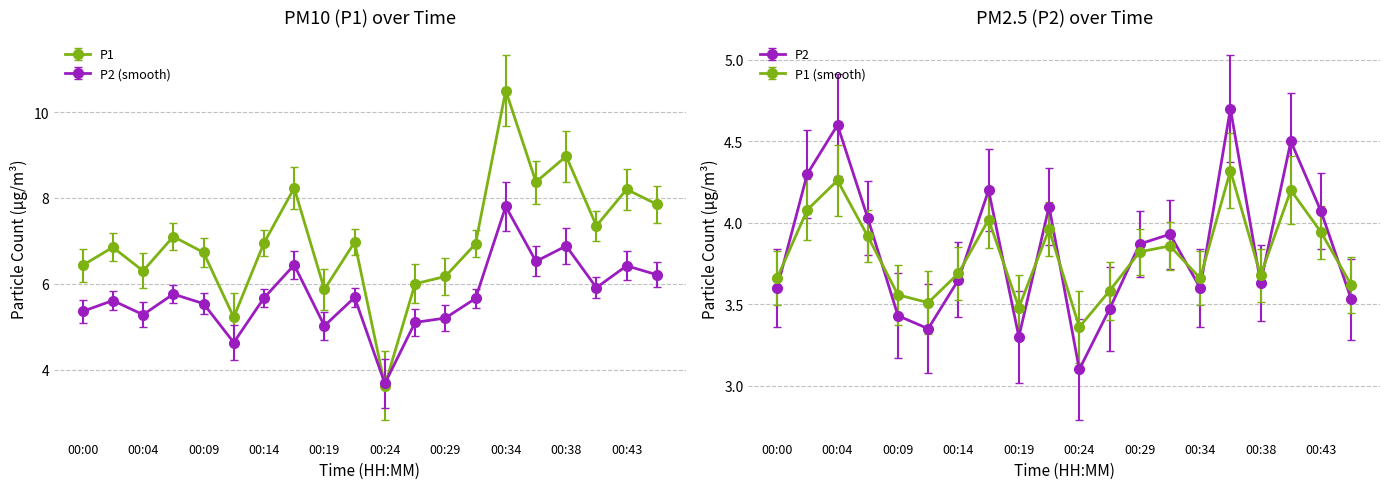

List the labels in order of P1 value, largest first.

00:34, 00:38, 00:36, 00:17, 00:43, 00:46, 00:41, 00:07, 00:21, 00:14, 00:31, 00:02, 00:09, 00:00, 00:04, 00:29, 00:26, 00:19, 00:12, 00:24